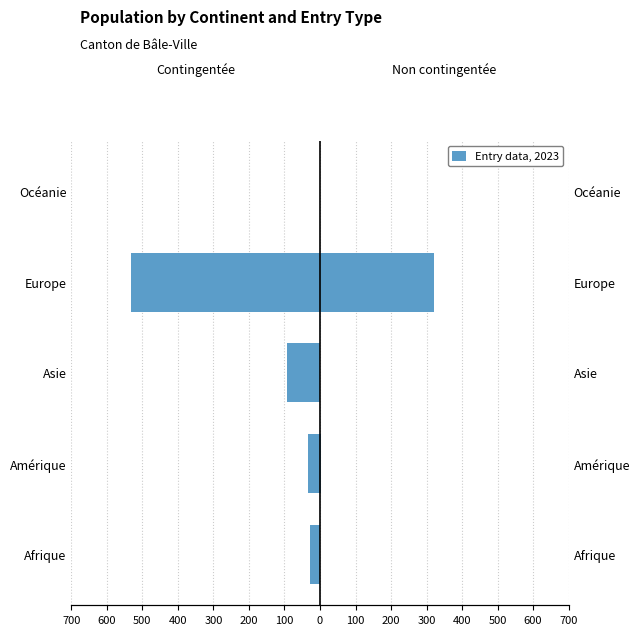

What is the difference between the maximum and second lowest values in the Activité lucrative non contingentée series?

320